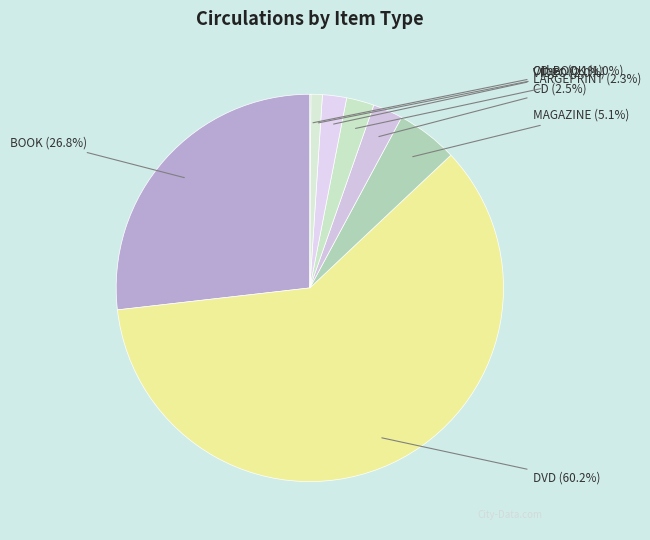

What is the ratio of the value at MAGAZINE to the value at CD?

2.0